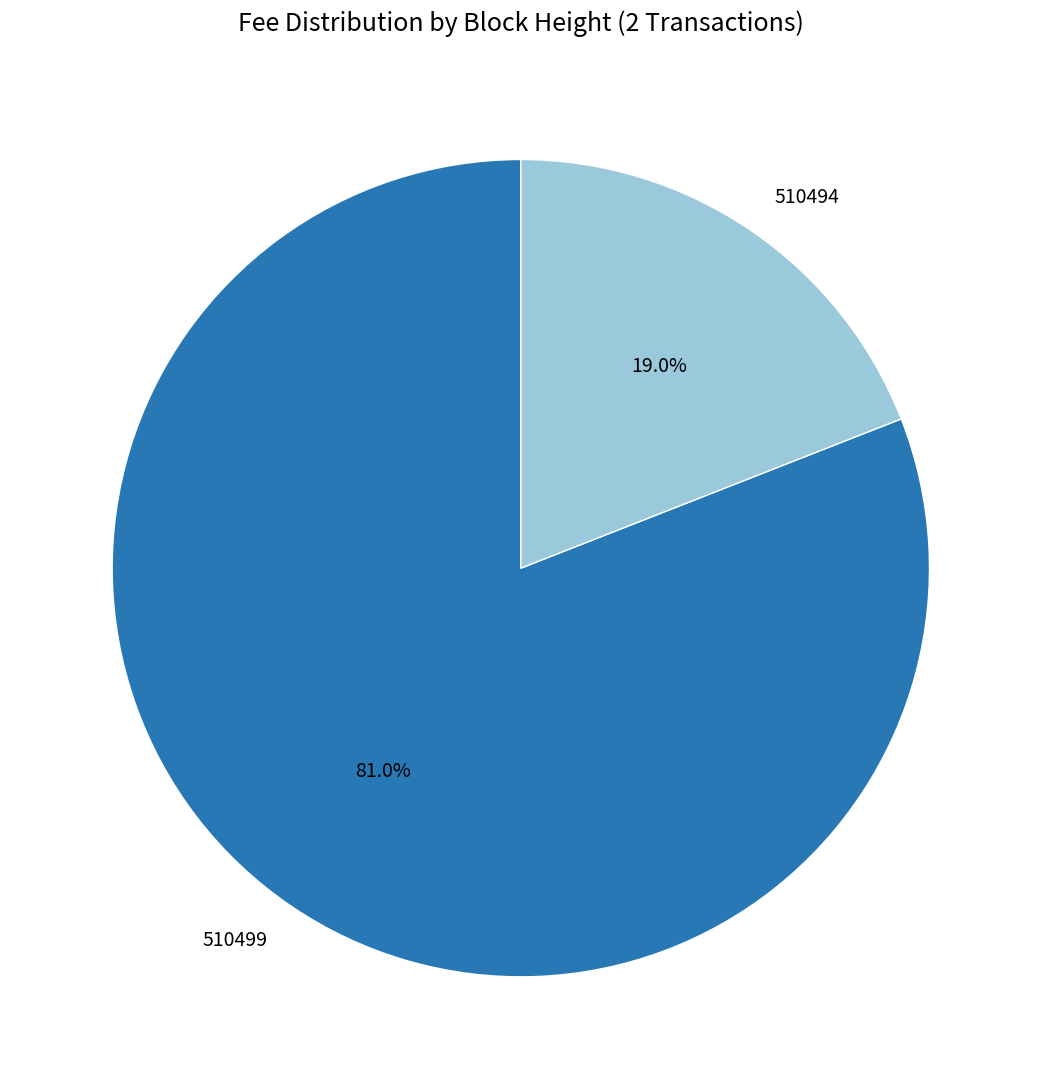

What percentage is the 510494 slice, to the nearest percent?

19%